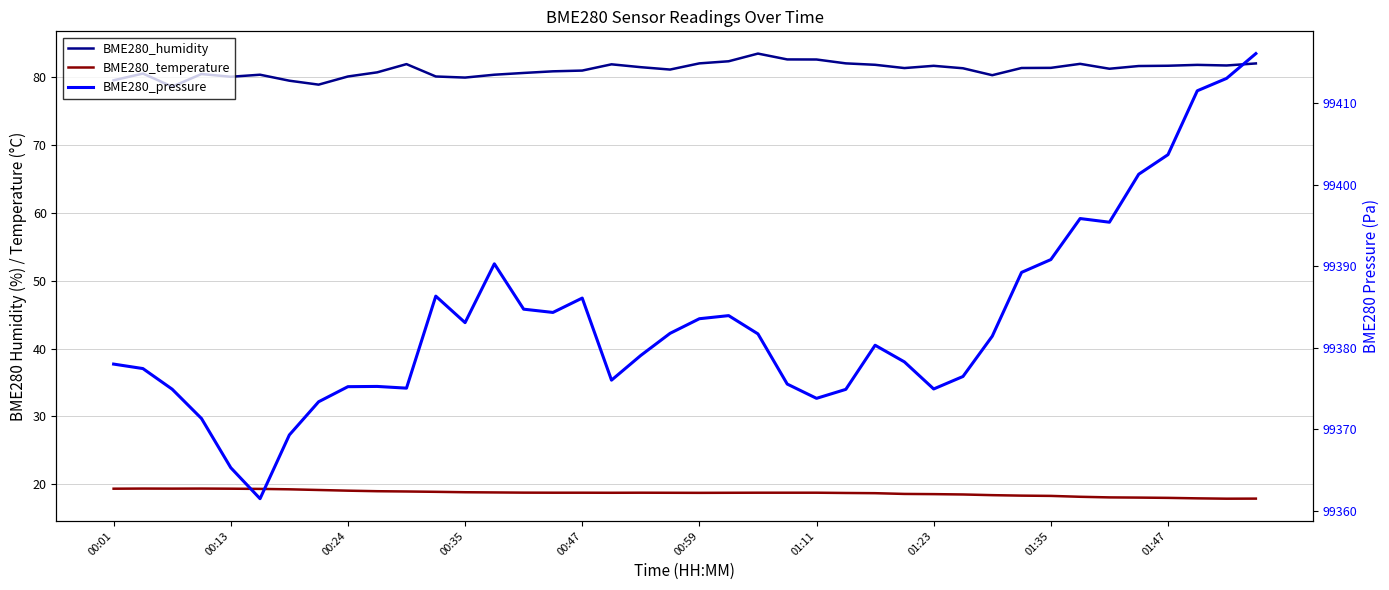

Is this an area chart (filled region under the line)?

No